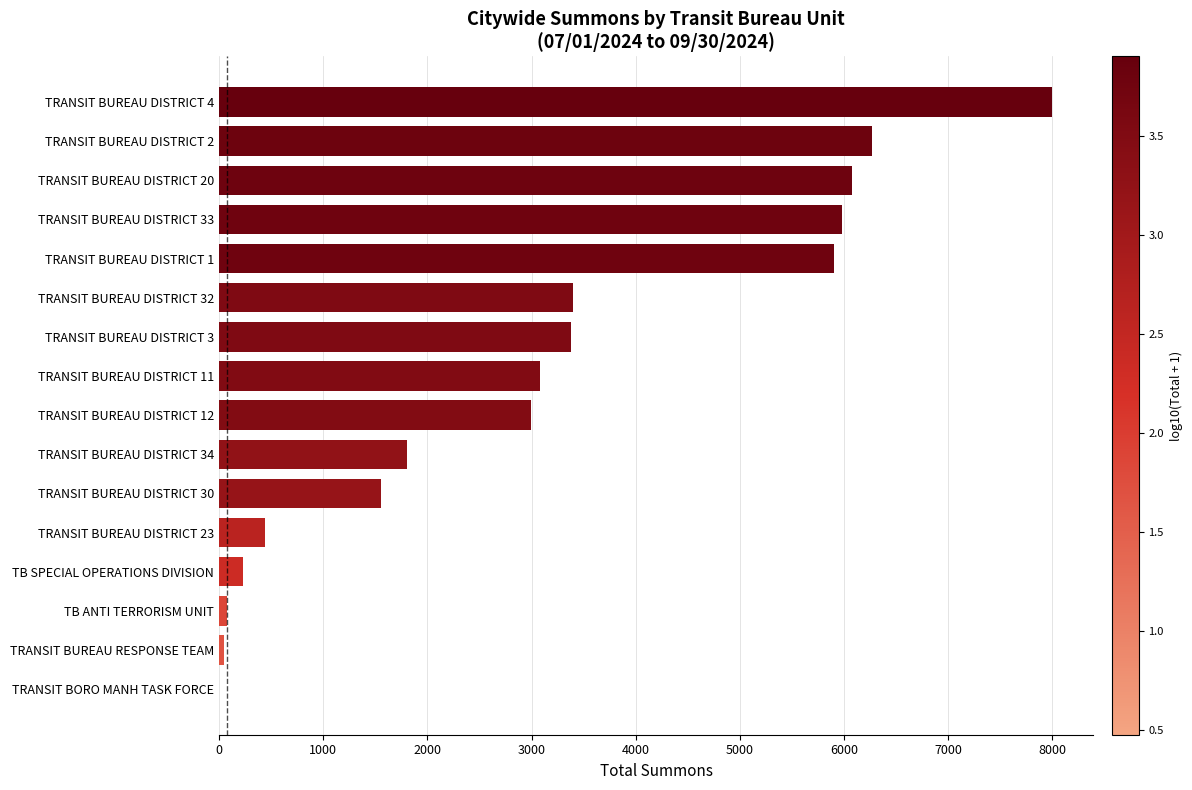

What is the average value?

3077